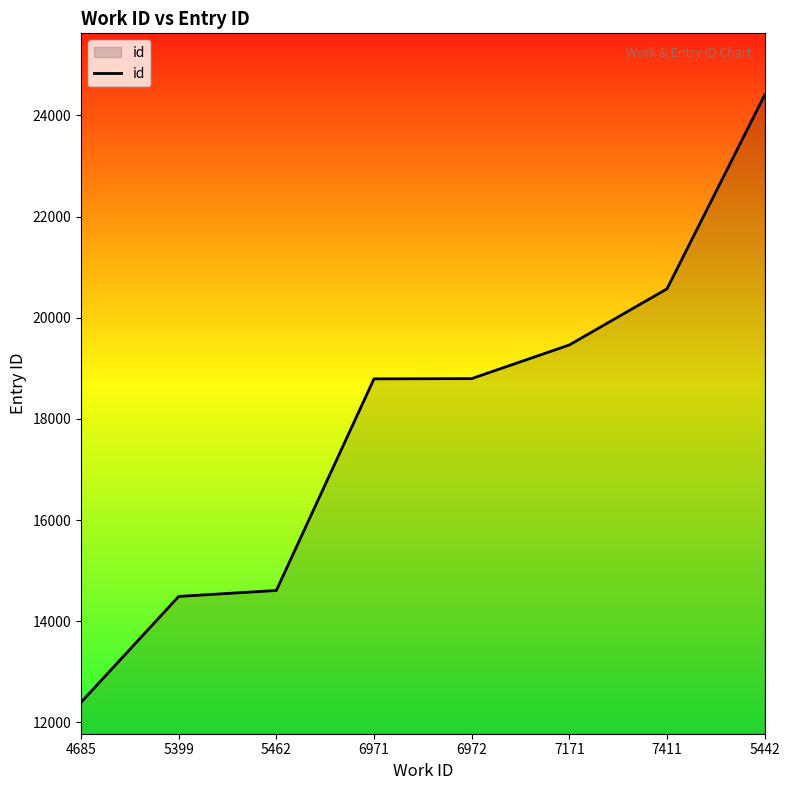

How many lines are shown in the chart?

1